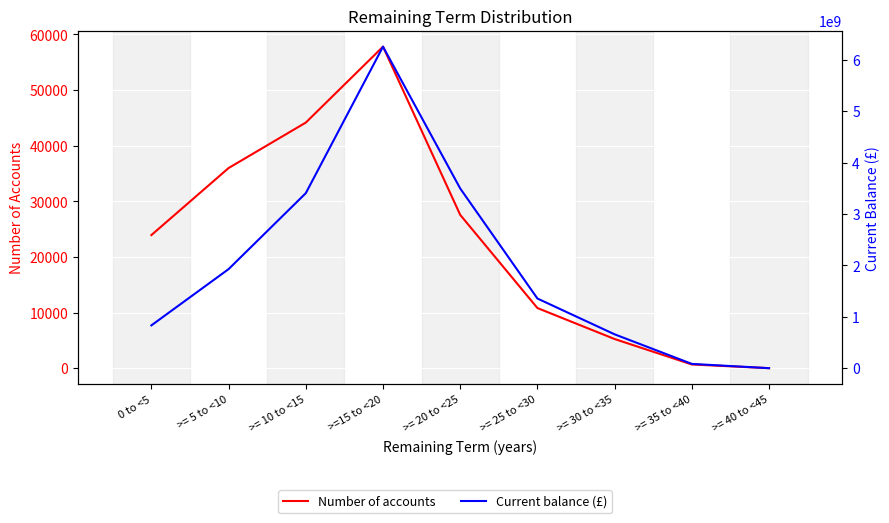

What is the label of the 2nd point from the right?

>= 35 to <40